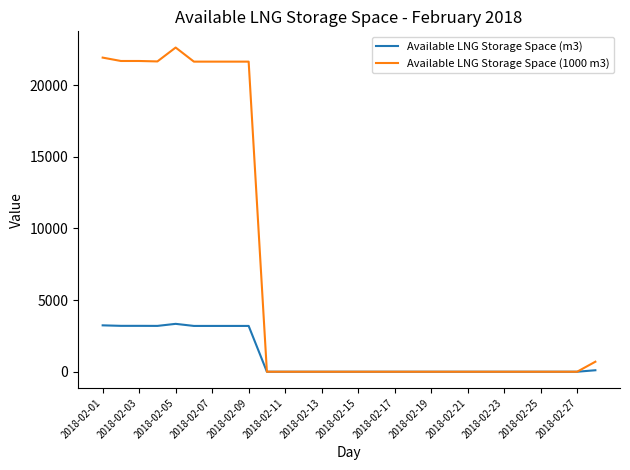

Which series has the largest range (max minus min)?

Available LNG Storage Space (1000 m3)